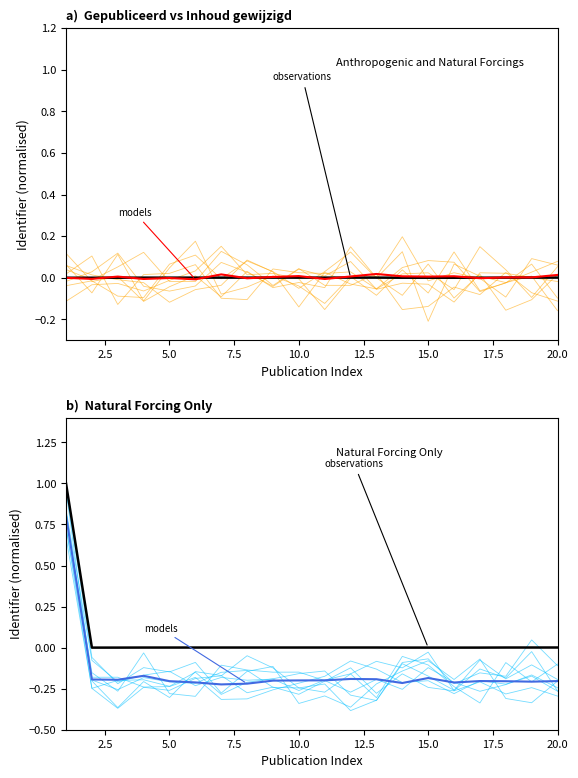

What is the total value across all series at 5.0?

-0.5